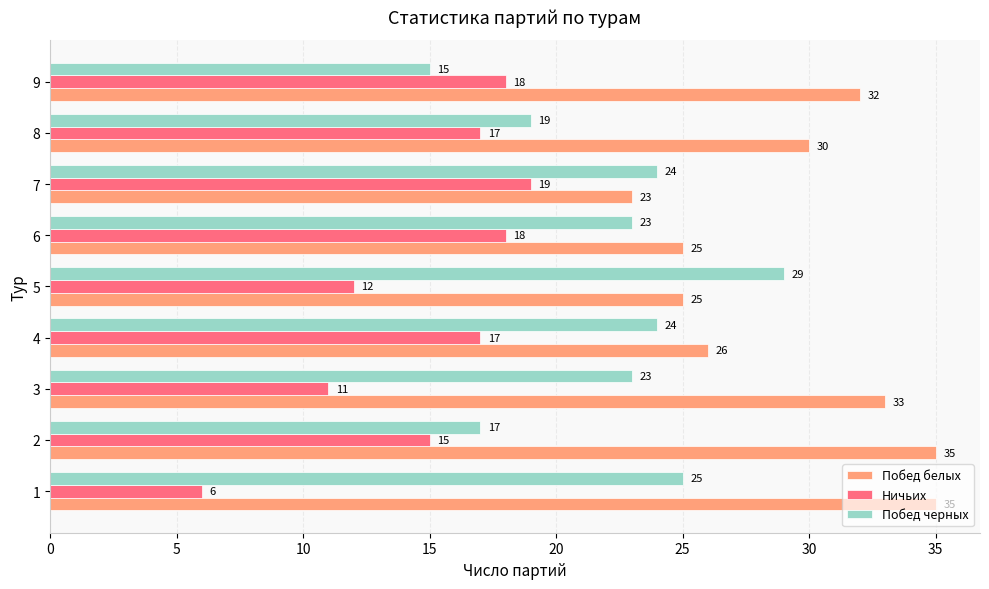

What is the total value across all series at 7?

66